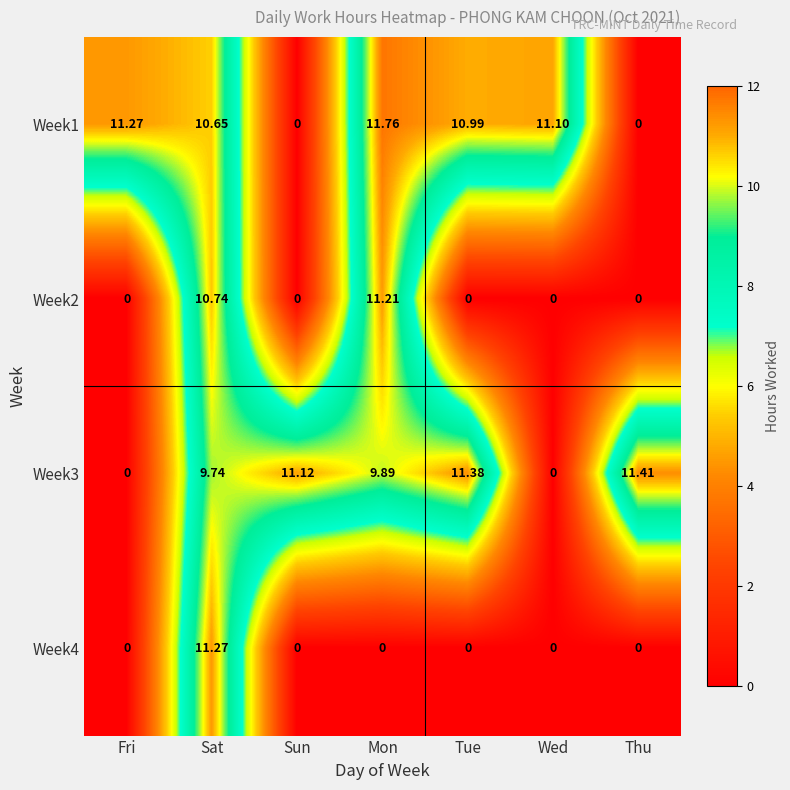

Which series has the largest total across all categories?

Week1